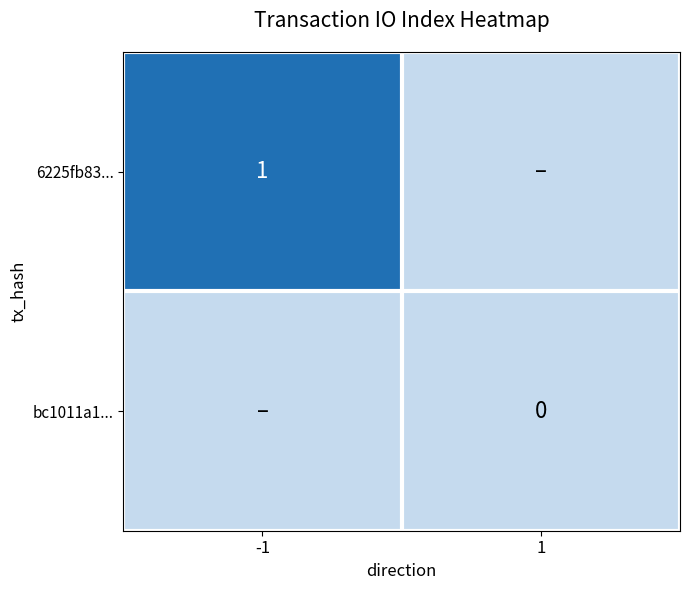

At how many categories does at least one series exceed 0?

1